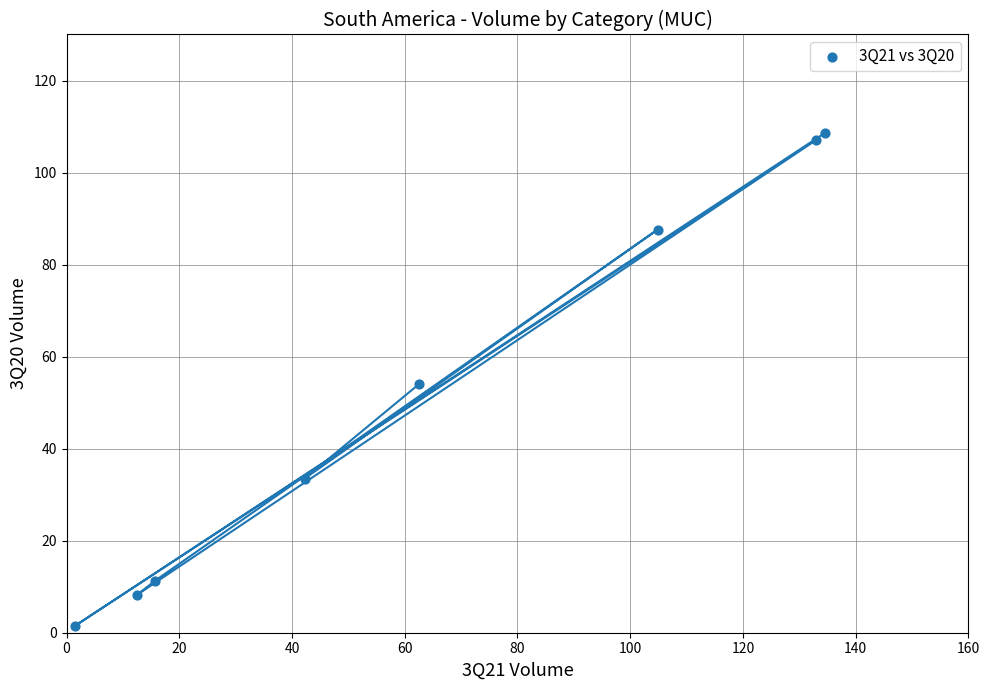

What is the range of Y values (max minus min)?

107.1